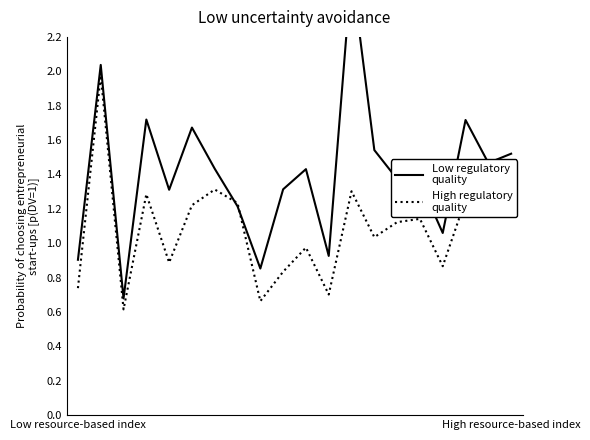

Which series ends up on top after the final intersection of High regulatory
quality and Low regulatory
quality?

Low regulatory
quality